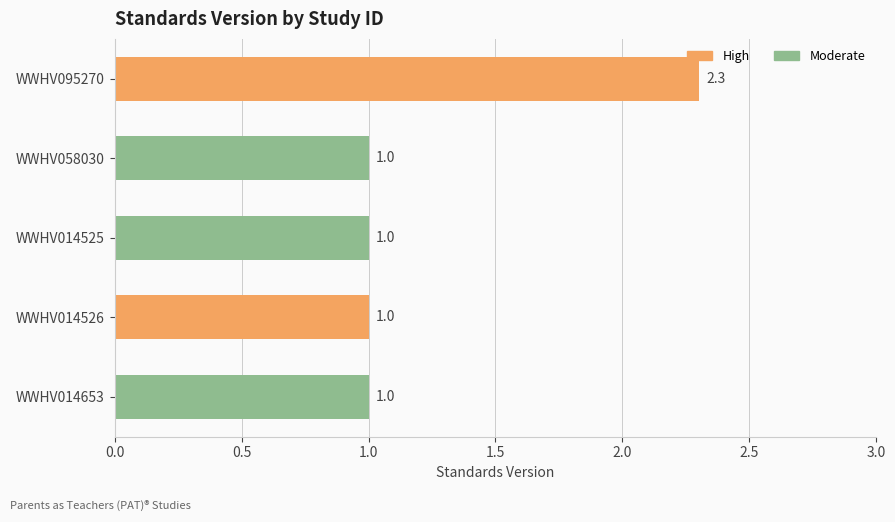

What is the label of the 2nd bar from the left?

WWHV058030